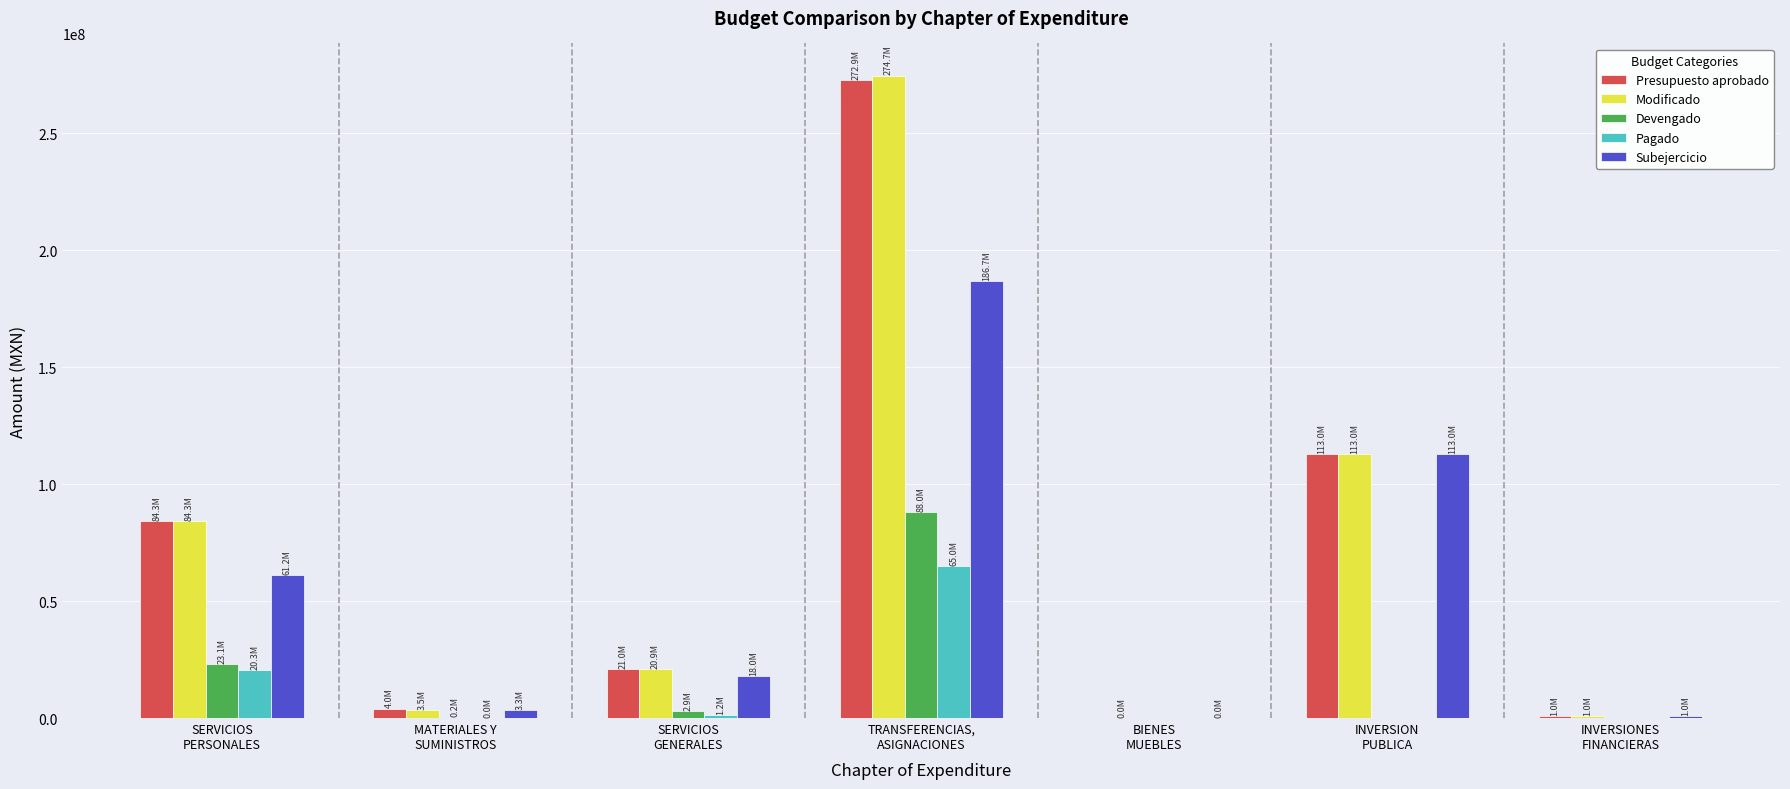

At which label is Devengado closest to 44016846?

SERVICIOS
PERSONALES